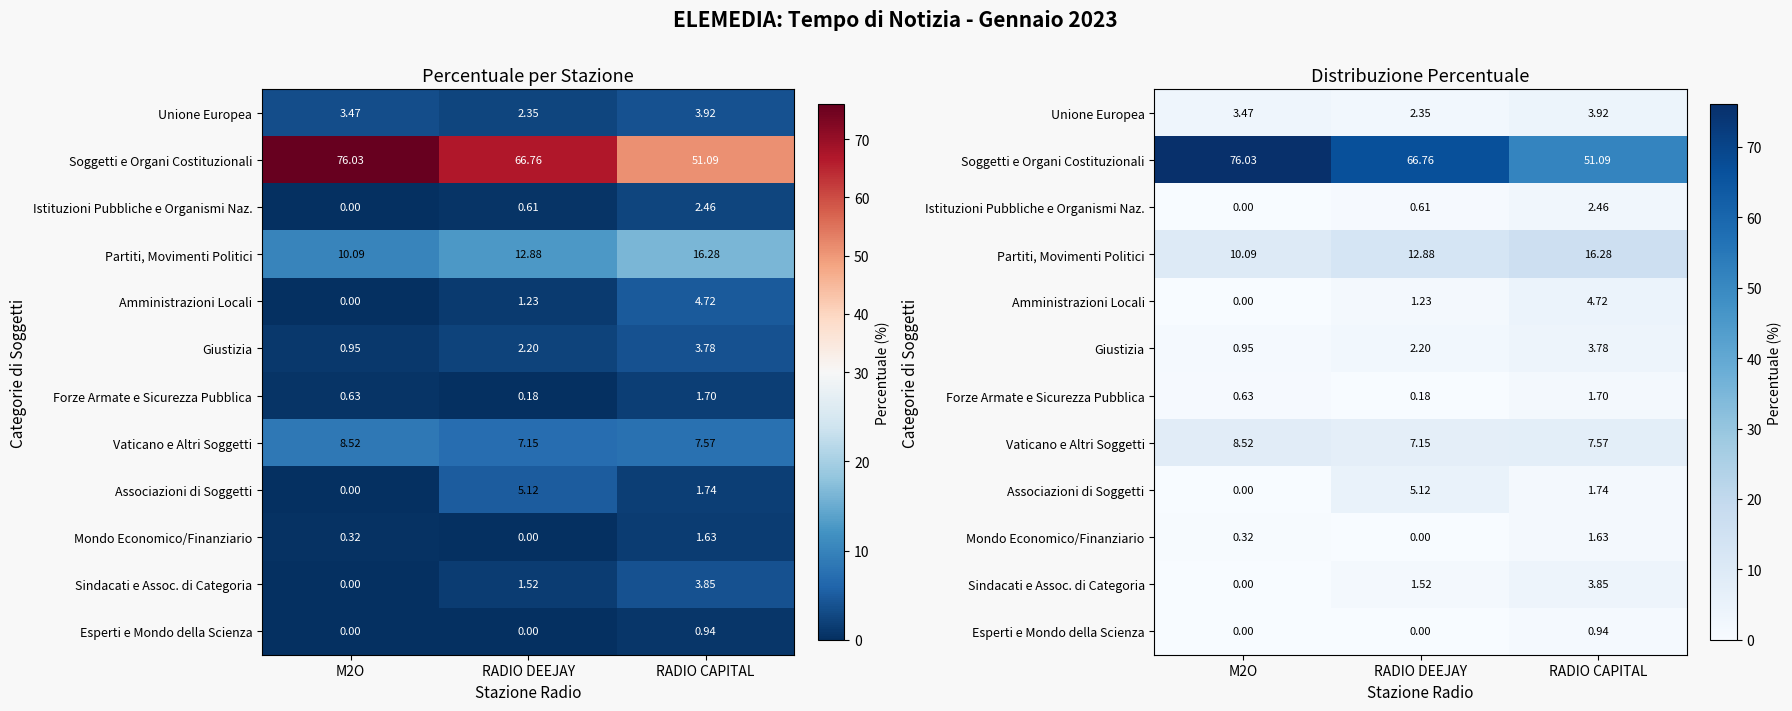

Which series has the largest total across all categories?

Soggetti e Organi Costituzionali